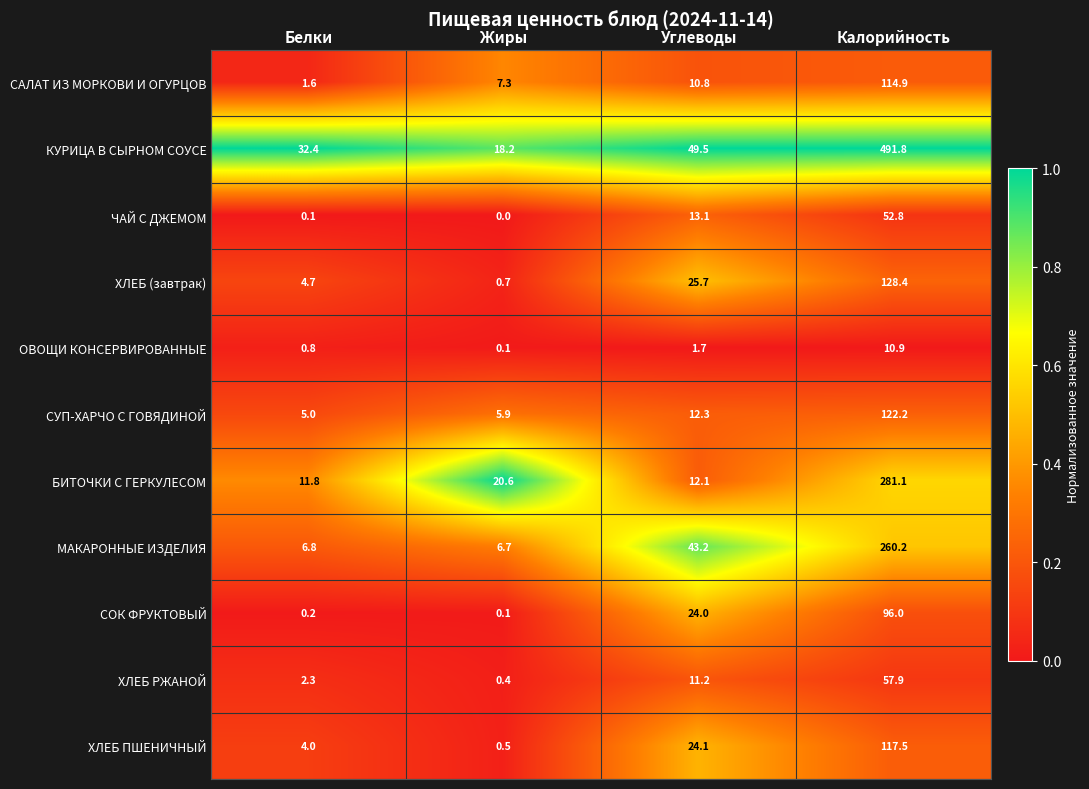

Between Углеводы and Калорийность, which series saw the biggest shift?

КУРИЦА В СЫРНОМ СОУСЕ